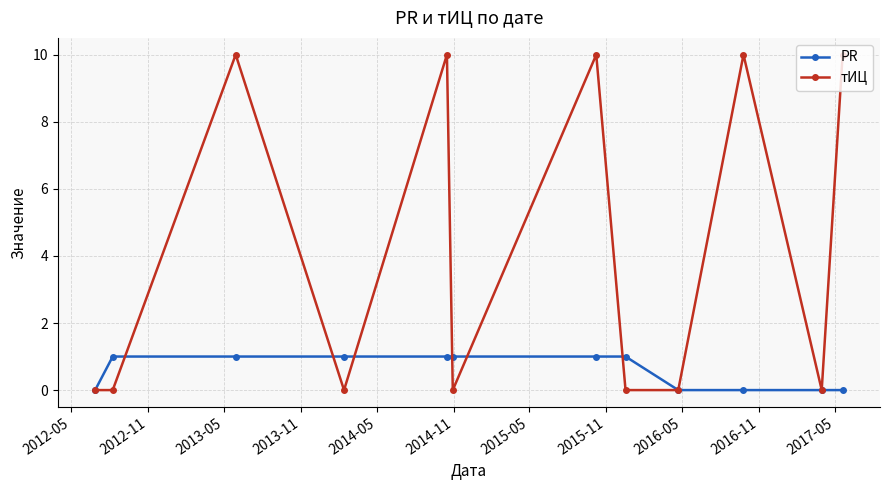

What is the difference between the second highest and second lowest values in the PR series?

1